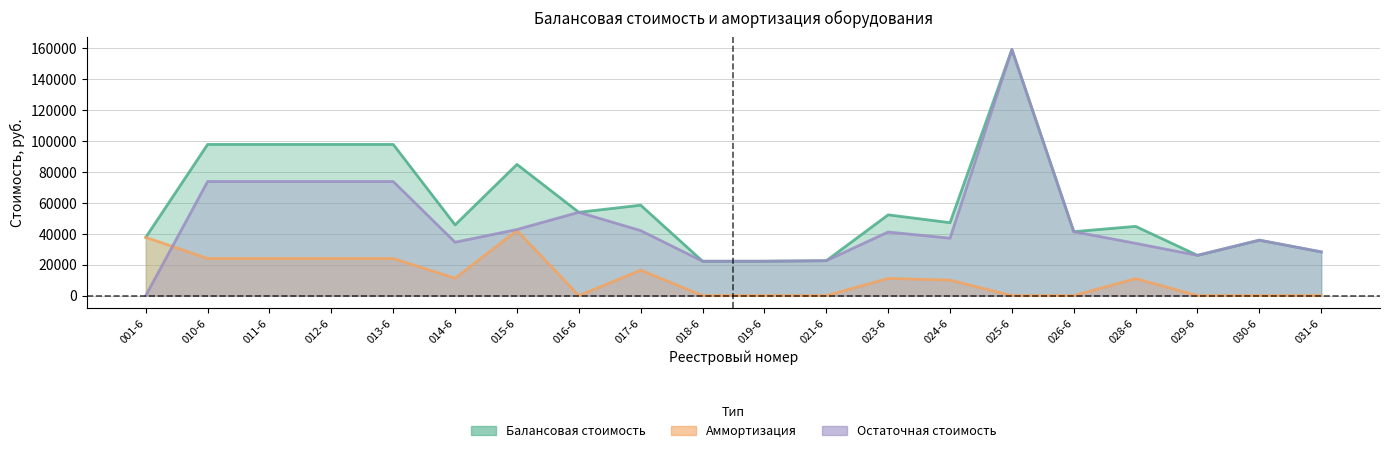

At which category does Балансовая стоимость reach its first local valley?

014-6